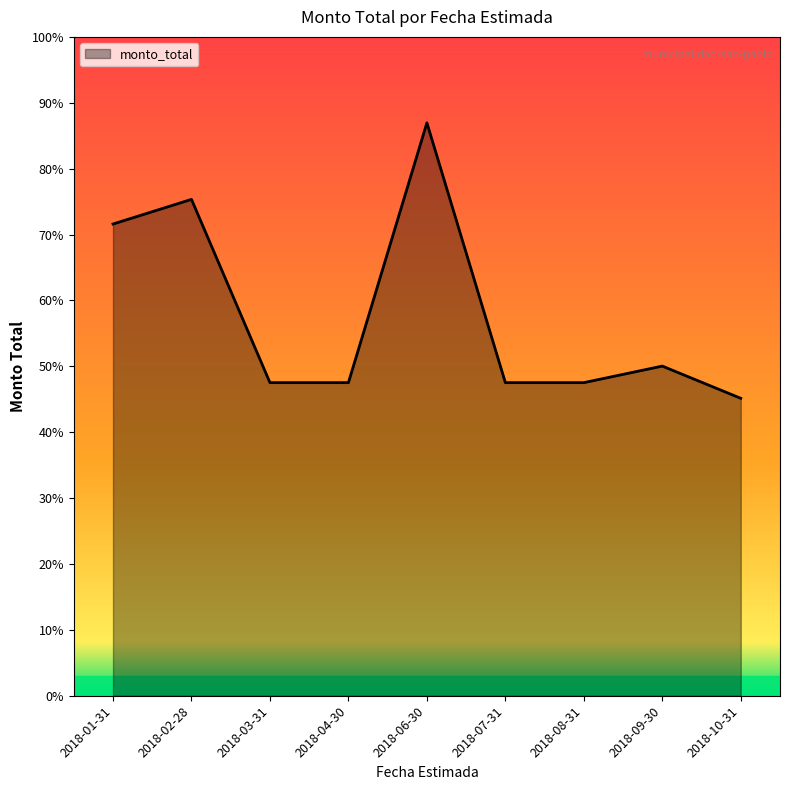

Does the chart display data point markers on the line(s)?

No